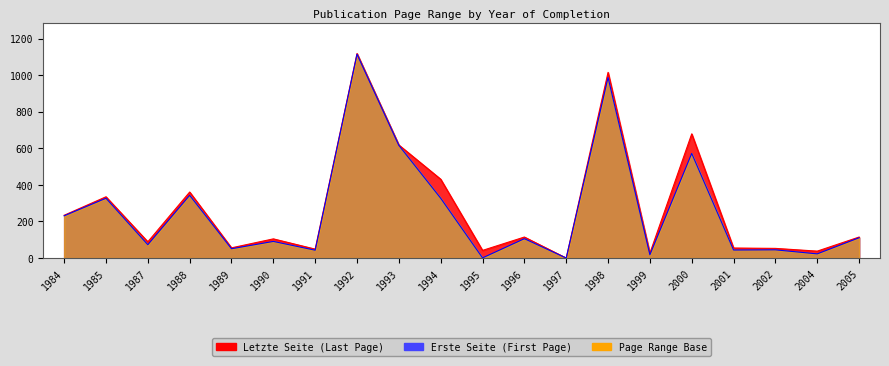

What is the value of the Letzte Seite point at the 7th from the left?

49